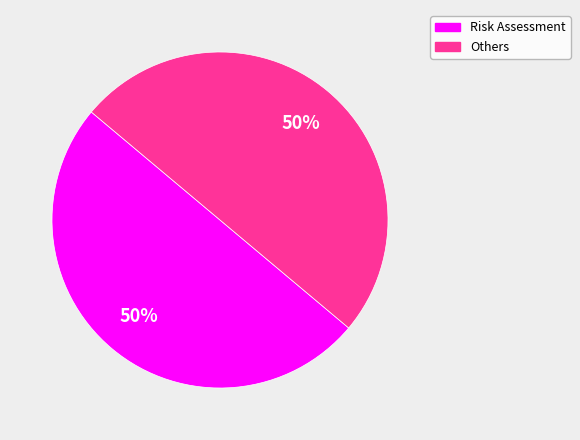

To the nearest percent, what is the combined percentage of Others and Risk Assessment?

100%